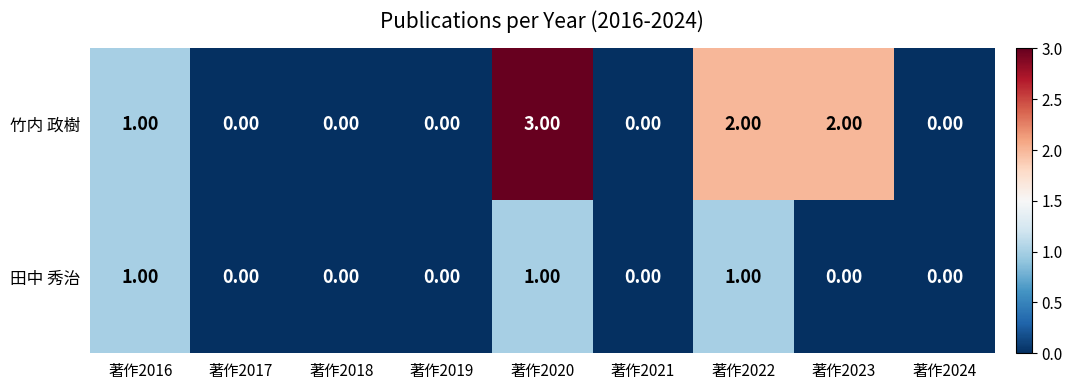

How many categories are shown in the chart?

9